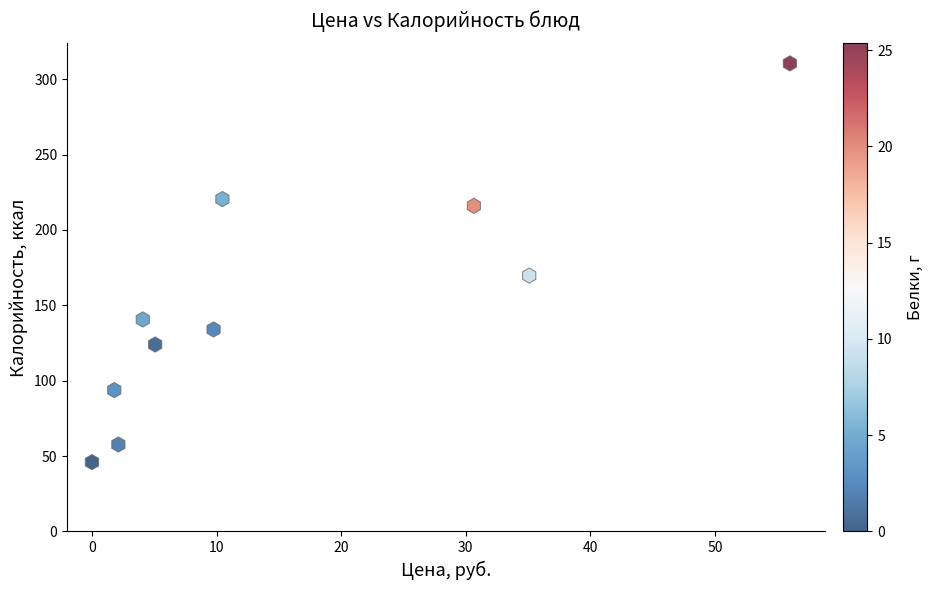

What Y value in the scatter plot is closest to 178?

169.8